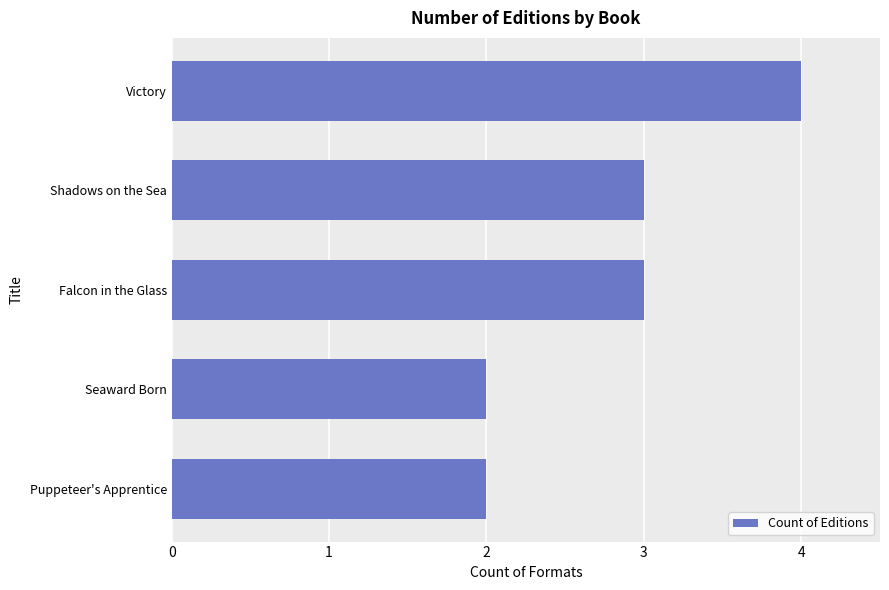

Approximately how many times larger is the value at Victory compared to Shadows on the Sea?

1.3